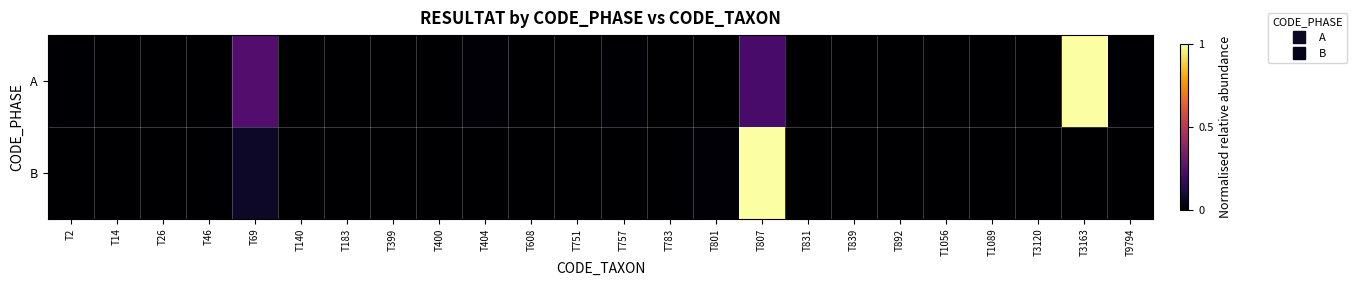

Reading left to right, transcribe all the data shown in this chart.

A: T2=0.0	T14=0.0	T26=0.0	T46=0.0	T69=0.2	T140=0.0	T183=0.0	T399=0.0	T400=0.0	T404=0.0	T608=0.0	T751=0.0	T757=0.0	T783=0.0	T801=0.0	T807=0.2	T831=0.0	T839=0.0	T892=0.0	T1056=0.0	T1089=0.0	T3120=0.0	T3163=1.0	T9794=0.0
B: T2=0.0	T14=0.0	T26=0.0	T46=0.0	T69=0.1	T140=0.0	T183=0.0	T399=0.0	T400=0.0	T404=0.0	T608=0.0	T751=0.0	T757=0.0	T783=0.0	T801=0.0	T807=1.0	T831=0.0	T839=0.0	T892=0.0	T1056=0.0	T1089=0.0	T3120=0.0	T3163=0.0	T9794=0.0